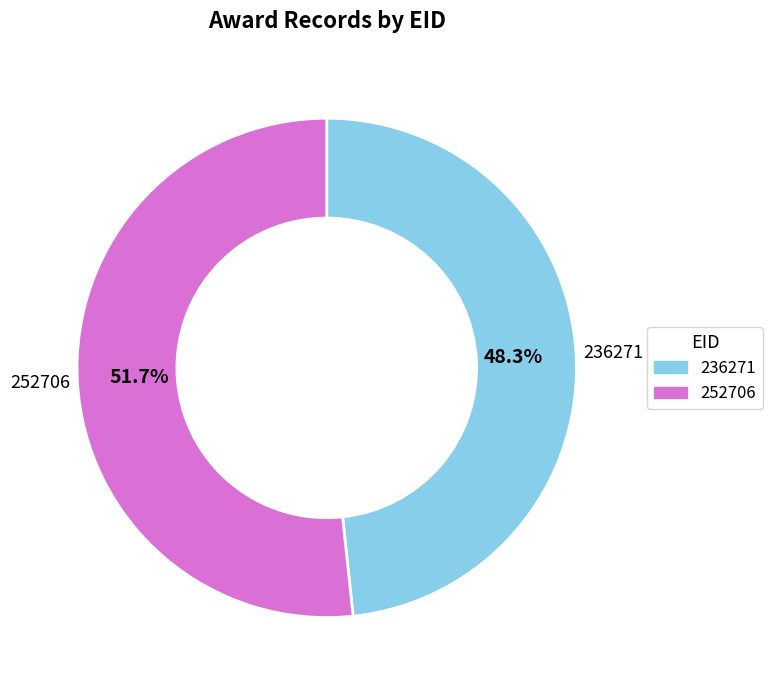

To the nearest percent, what percentage of the pie is 252706?

52%